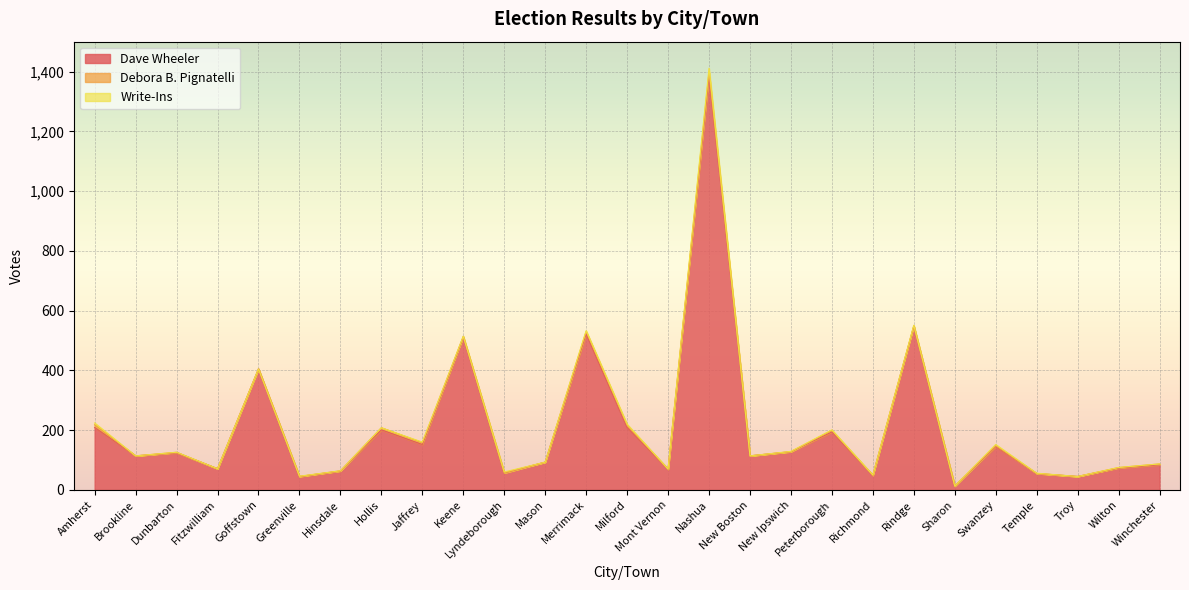

What is the label of the 3rd point from the left?

Dunbarton